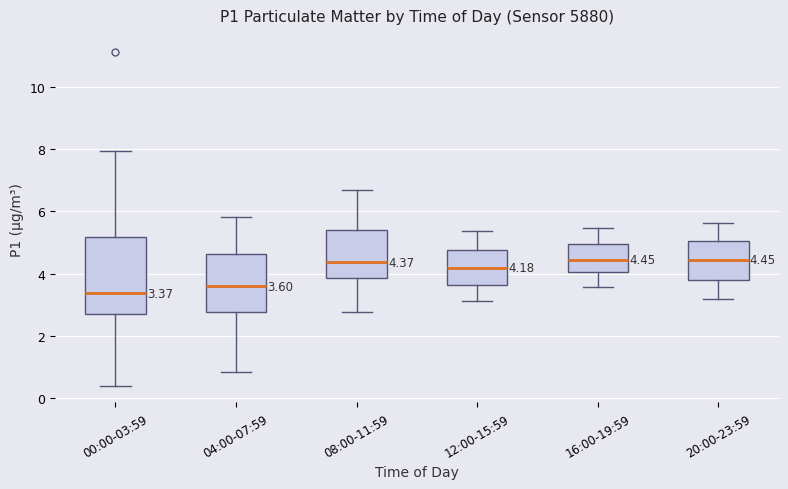

Comparing the boxes themselves (not the whiskers), which one is the tallest?

00:00-03:59